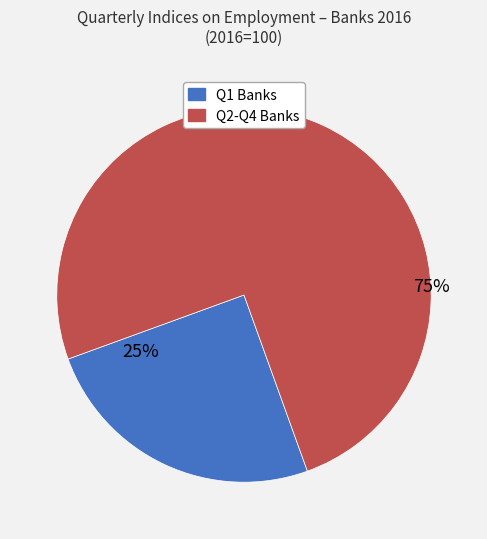

What percentage is the Q1 slice, to the nearest percent?

25%